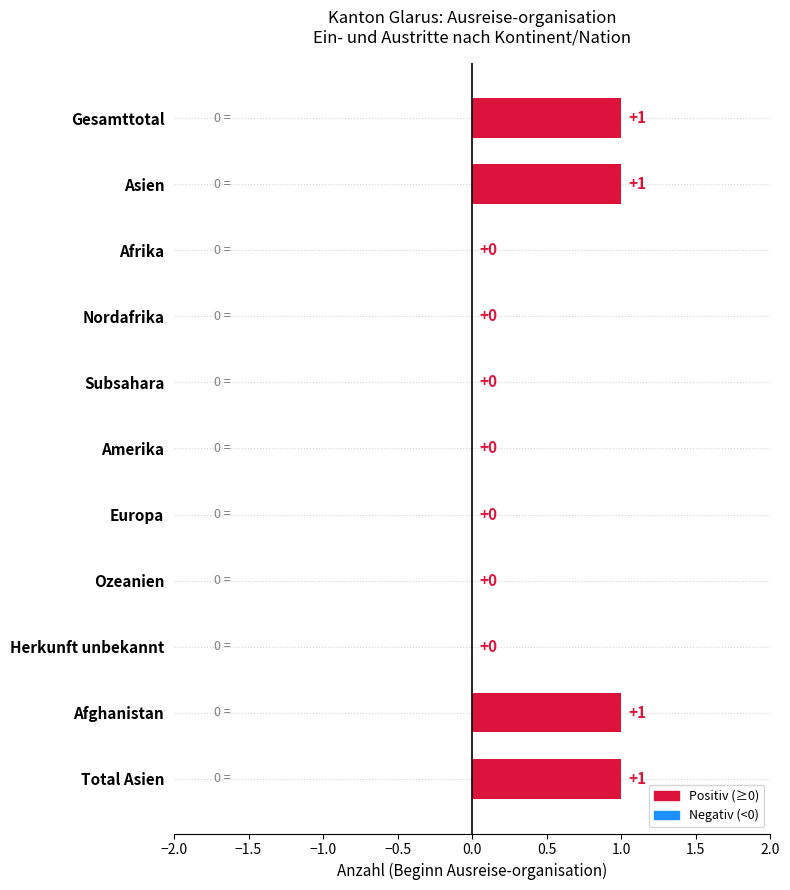

Approximately how many times larger is the value at Gesamttotal compared to Afghanistan?

1.0